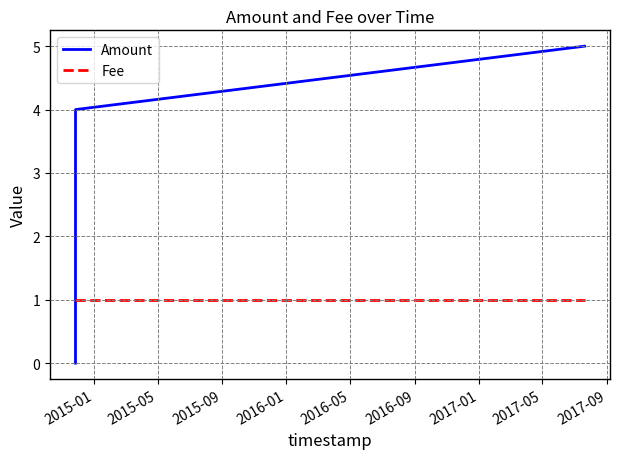

How many positive values does the Amount series have?

2